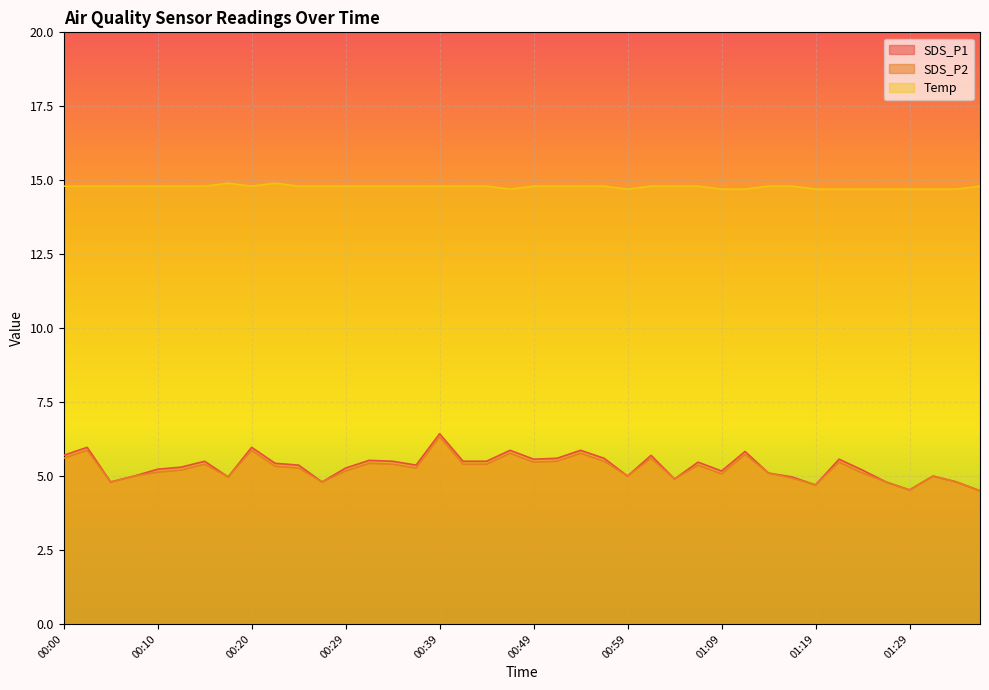

The value of SDS_P1 at 01:29 is 1.9. True or false?

False